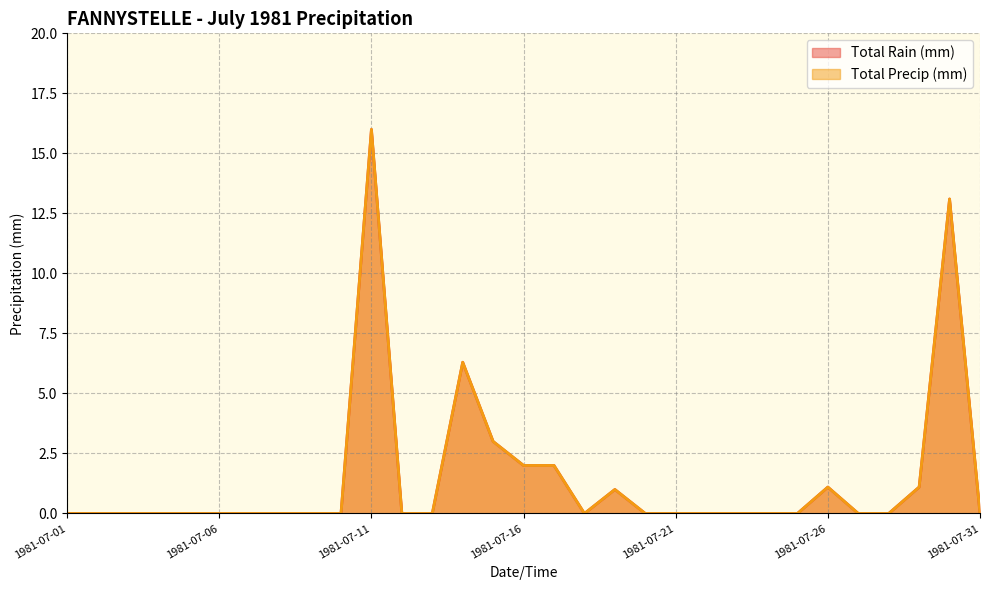

Reading left to right, what are all the values shown in this chart?

Total Rain (mm): 1981-07-01=0.0	1981-07-02=0.0	1981-07-03=0.0	1981-07-04=0.0	1981-07-05=0.0	1981-07-06=0.0	1981-07-07=0.0	1981-07-08=0.0	1981-07-09=0.0	1981-07-10=0.0	1981-07-11=16.0	1981-07-12=0.0	1981-07-13=0.0	1981-07-14=6.3	1981-07-15=3.0	1981-07-16=2.0	1981-07-17=2.0	1981-07-18=0.0	1981-07-19=1.0	1981-07-20=0.0	1981-07-21=0.0	1981-07-22=0.0	1981-07-23=0.0	1981-07-24=0.0	1981-07-25=0.0	1981-07-26=1.1	1981-07-27=0.0	1981-07-28=0.0	1981-07-29=1.1	1981-07-30=13.1	1981-07-31=0.0
Total Precip (mm): 1981-07-01=0.0	1981-07-02=0.0	1981-07-03=0.0	1981-07-04=0.0	1981-07-05=0.0	1981-07-06=0.0	1981-07-07=0.0	1981-07-08=0.0	1981-07-09=0.0	1981-07-10=0.0	1981-07-11=16.0	1981-07-12=0.0	1981-07-13=0.0	1981-07-14=6.3	1981-07-15=3.0	1981-07-16=2.0	1981-07-17=2.0	1981-07-18=0.0	1981-07-19=1.0	1981-07-20=0.0	1981-07-21=0.0	1981-07-22=0.0	1981-07-23=0.0	1981-07-24=0.0	1981-07-25=0.0	1981-07-26=1.1	1981-07-27=0.0	1981-07-28=0.0	1981-07-29=1.1	1981-07-30=13.1	1981-07-31=0.0